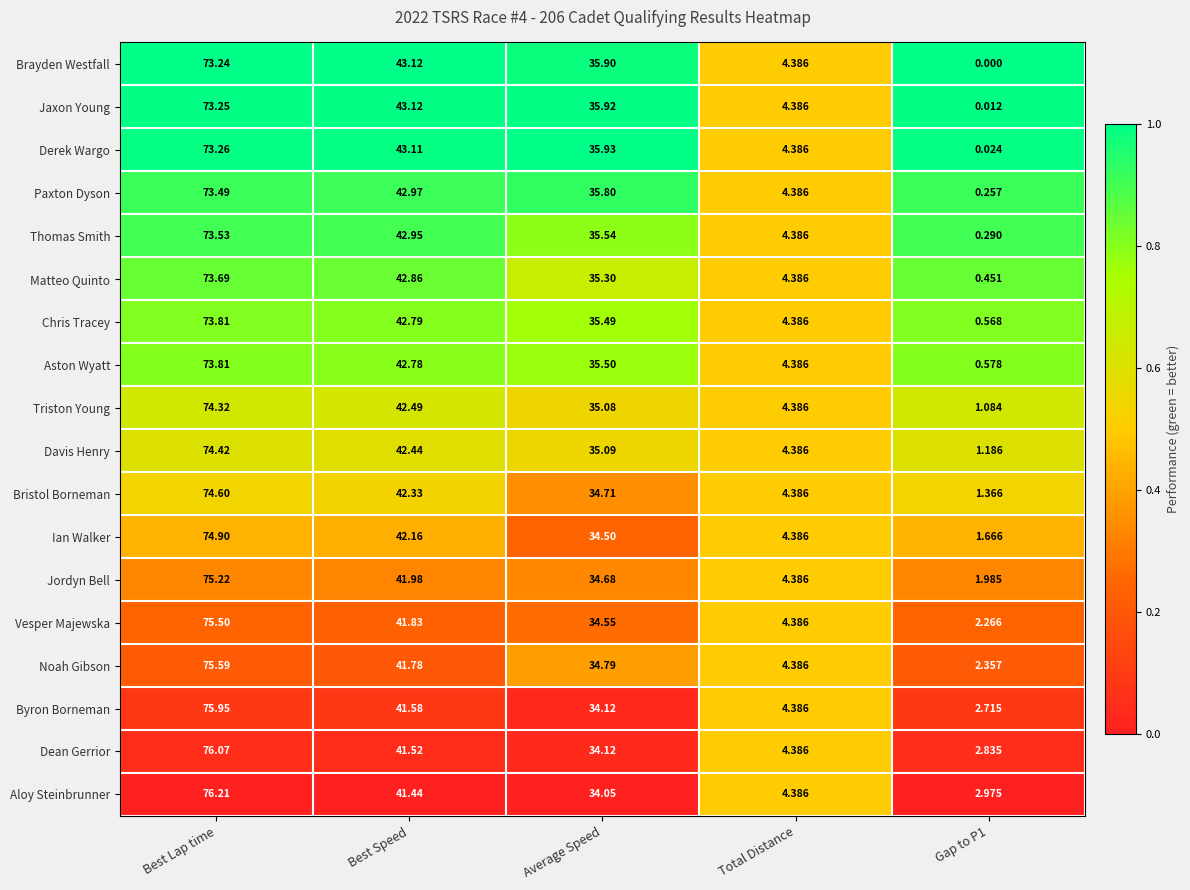

Which category has the highest value across all series?

Best Lap time